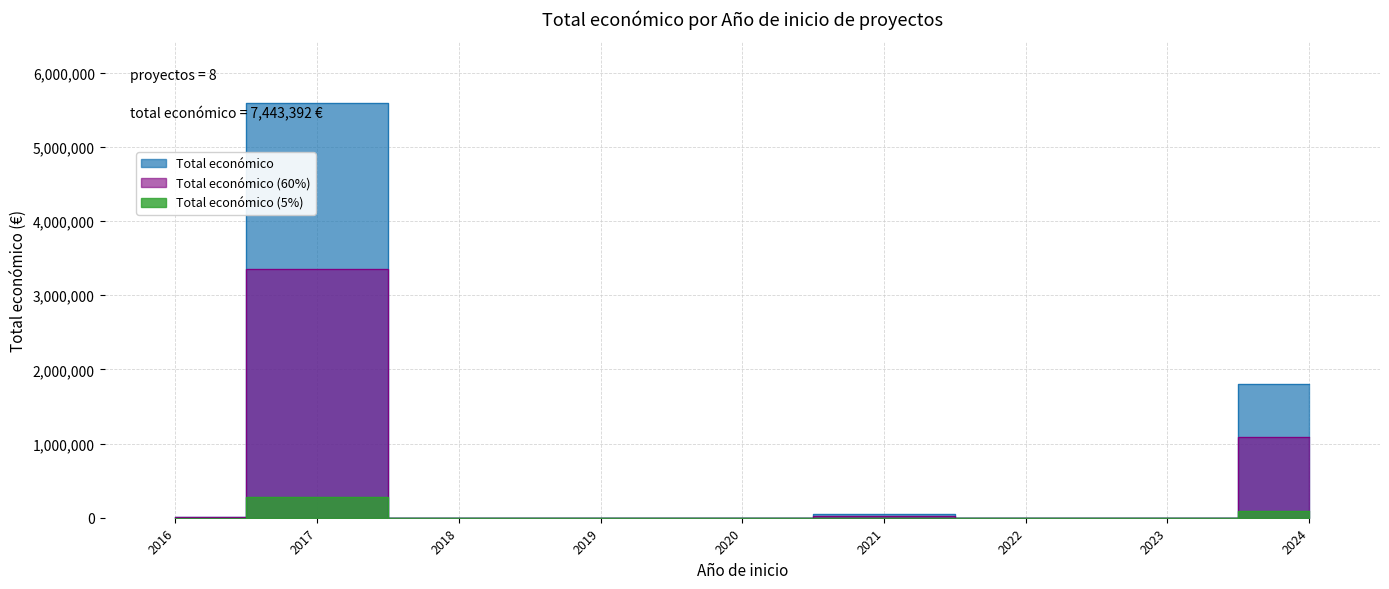

The chart shows a value of 8837 at 2017. True or false?

False